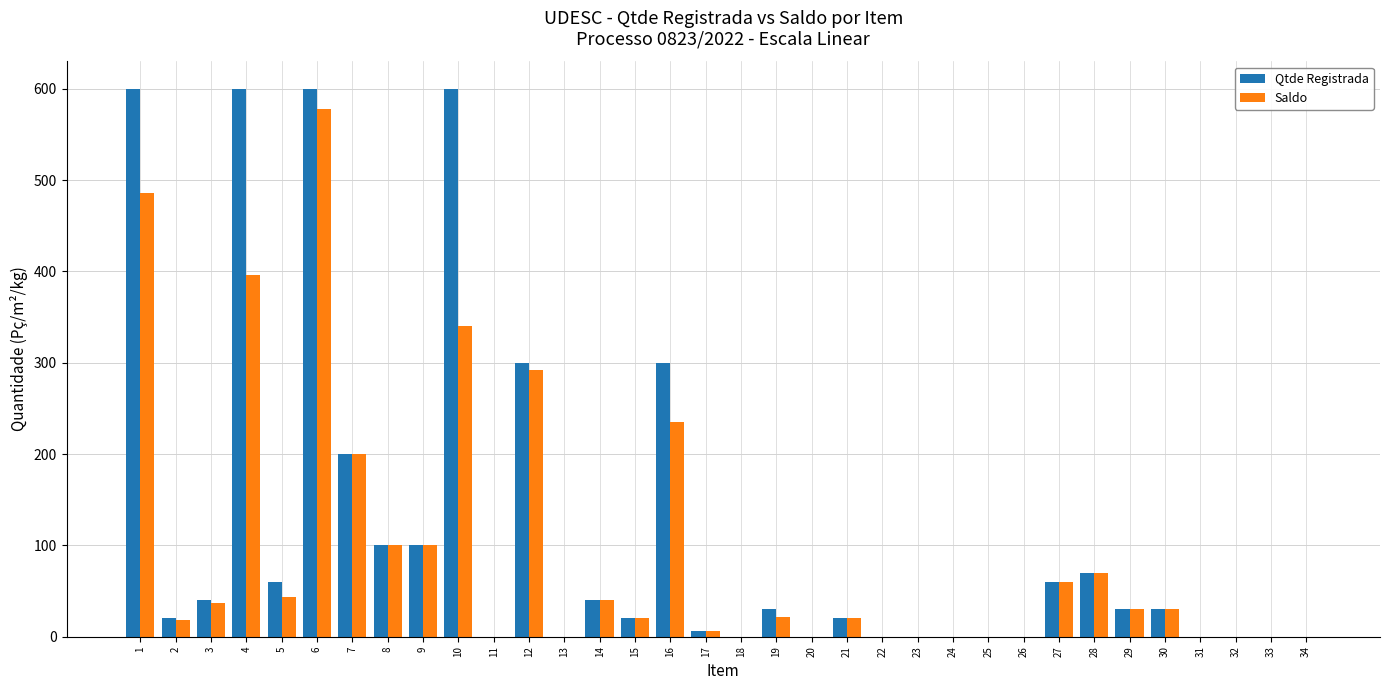

What is the greatest value displayed?

600